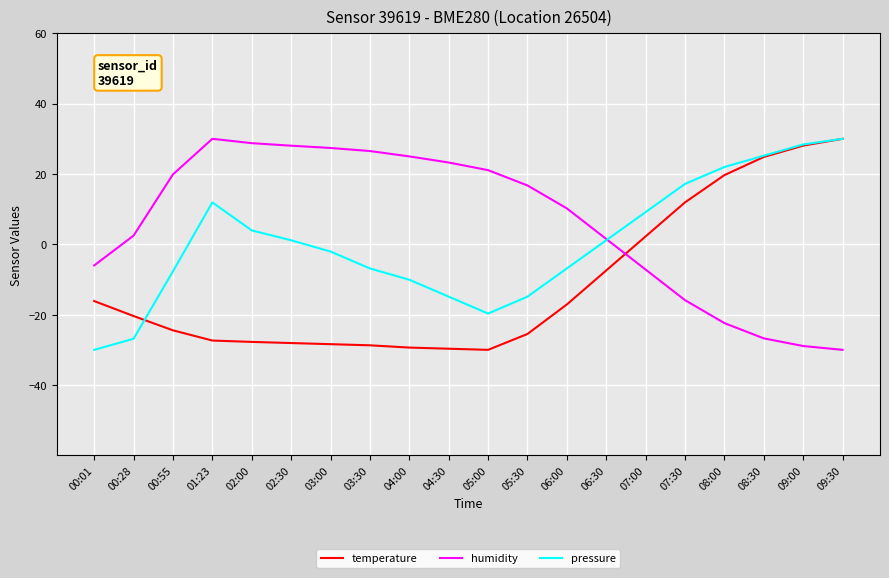

True or false: humidity and temperature intersect in this chart.

True